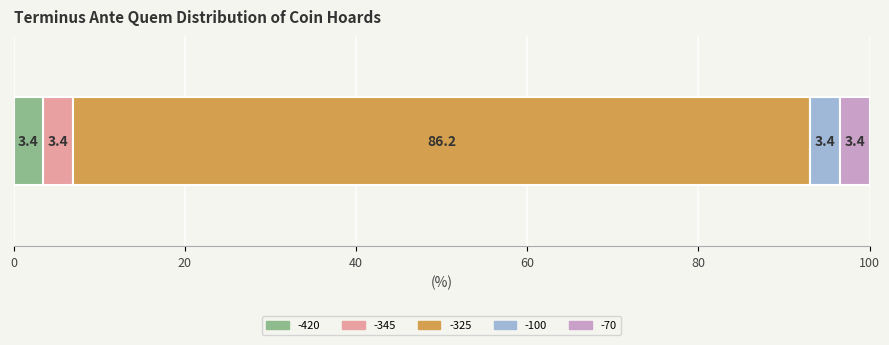

Count the number of categories in the chart.

1